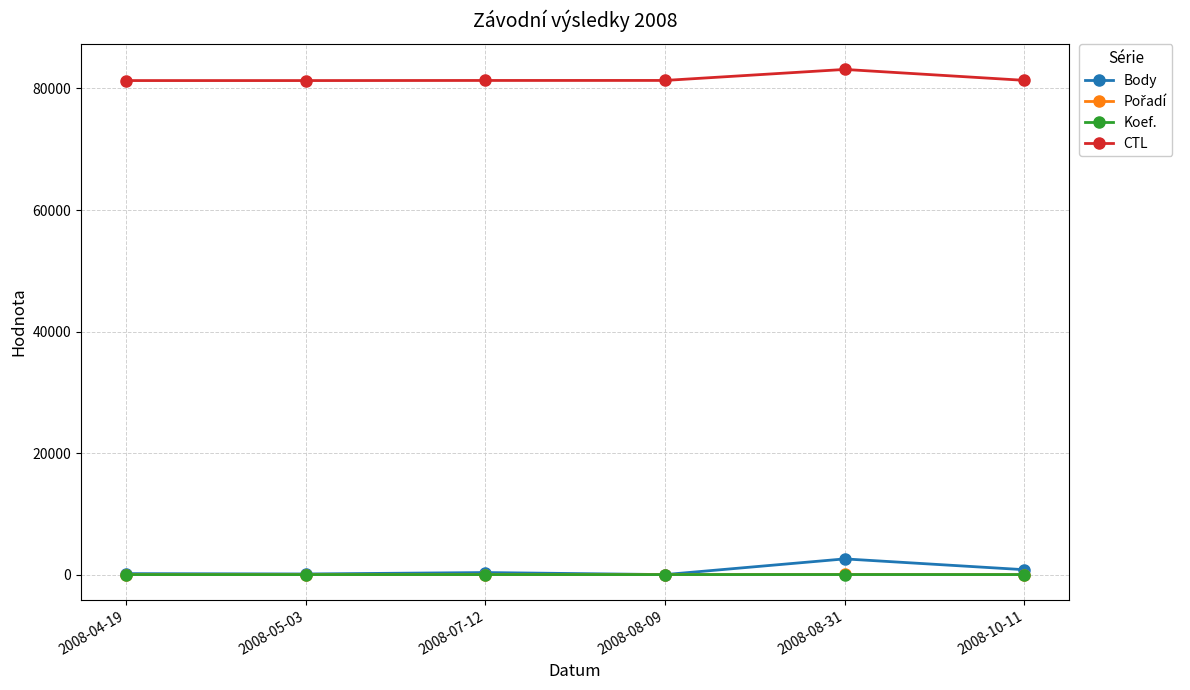

What is the lowest value of the CTL series?

81301